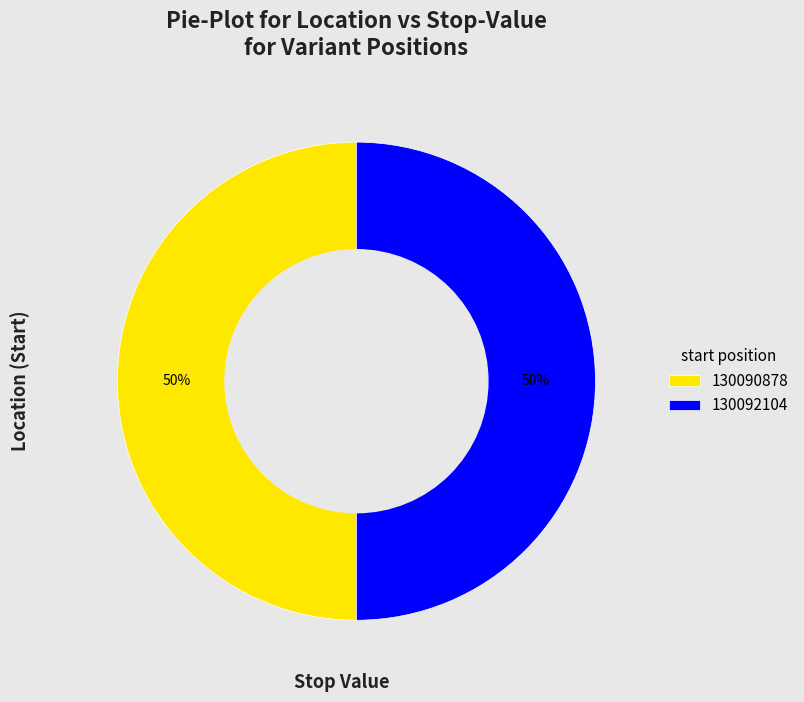

Is the sum of 130092104 and 130090878 greater than half?

Yes